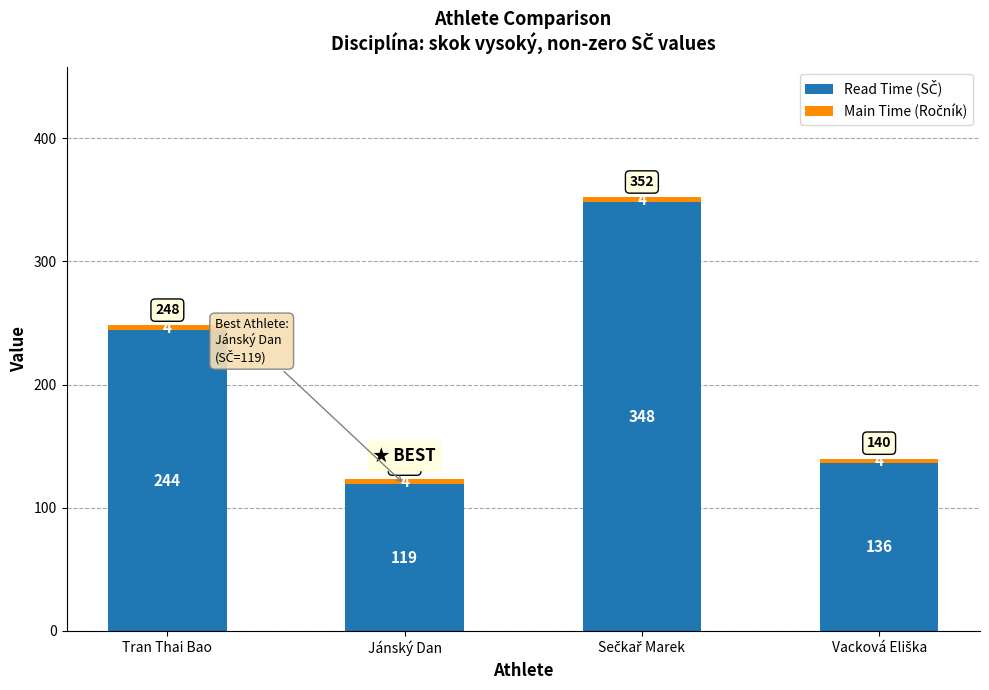

Are the bars grouped side by side (vs. stacked)?

No